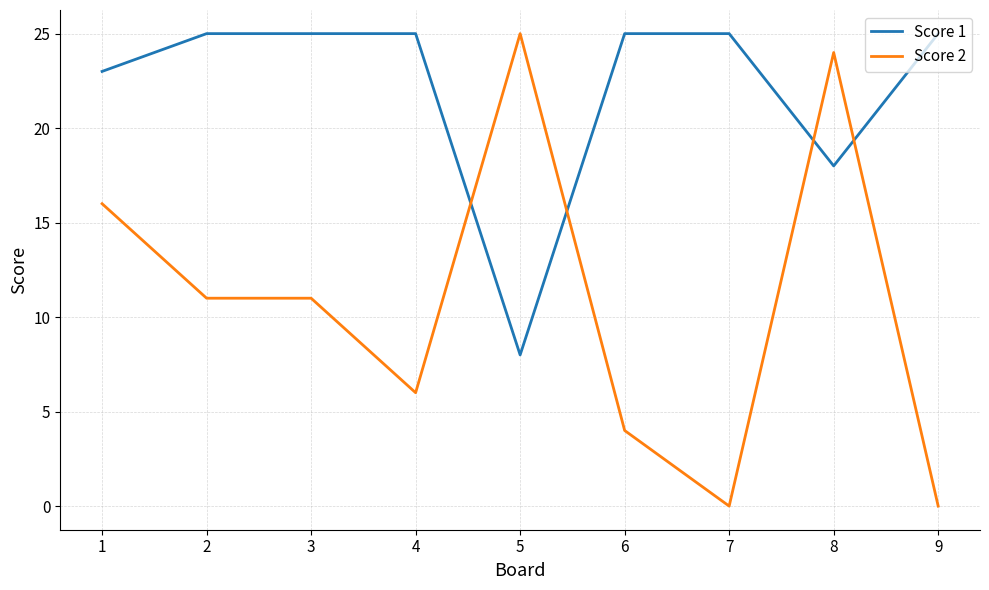

What is the greatest value displayed?

25